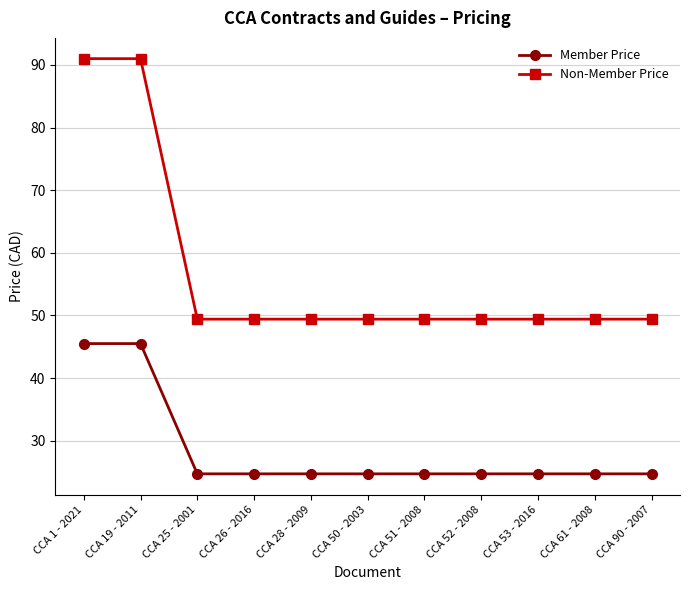

True or false: Member Price and Non-Member Price cross at least once.

False